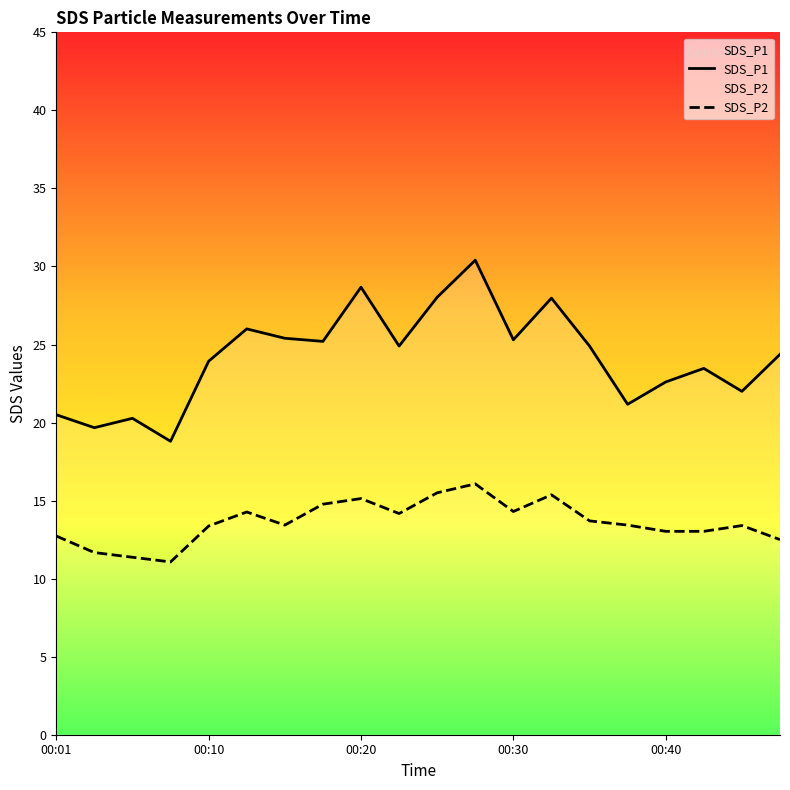

True or false: SDS_P2 has a value of 13.4 at 00:10.

True